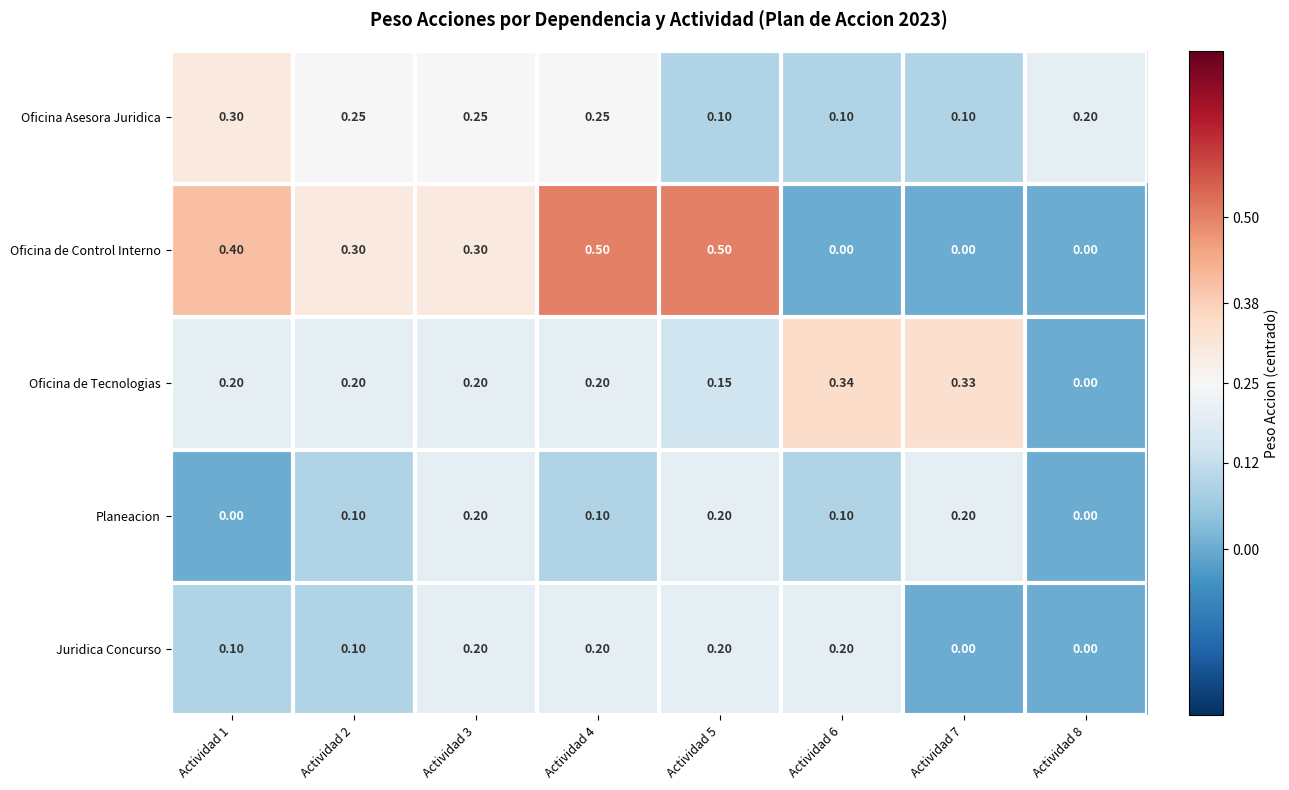

How many categories are shown in the chart?

8